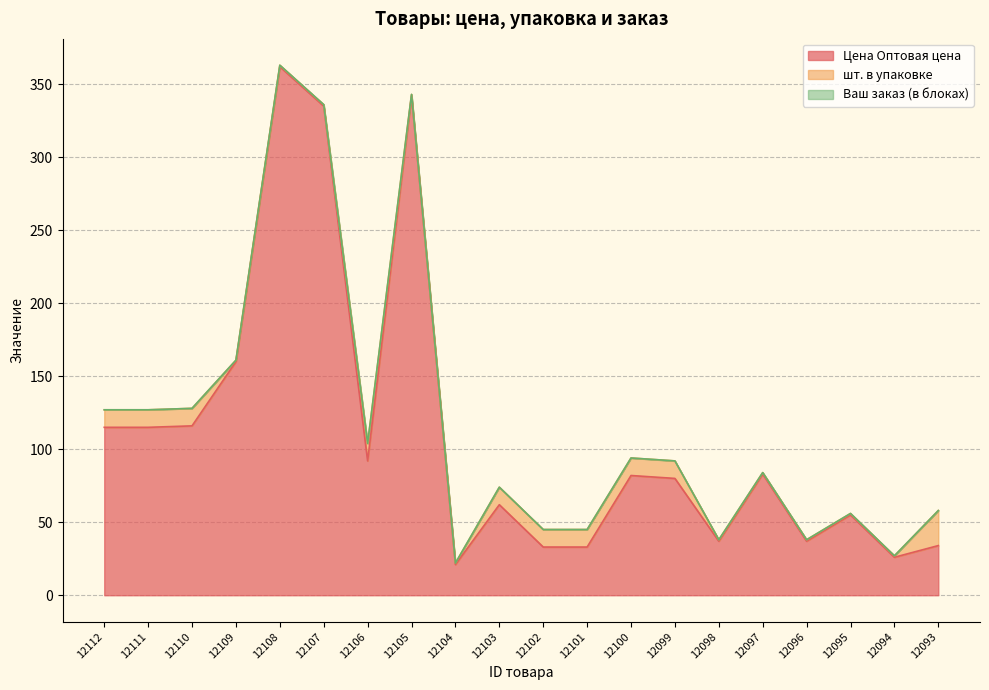

How many lines are shown in the chart?

3